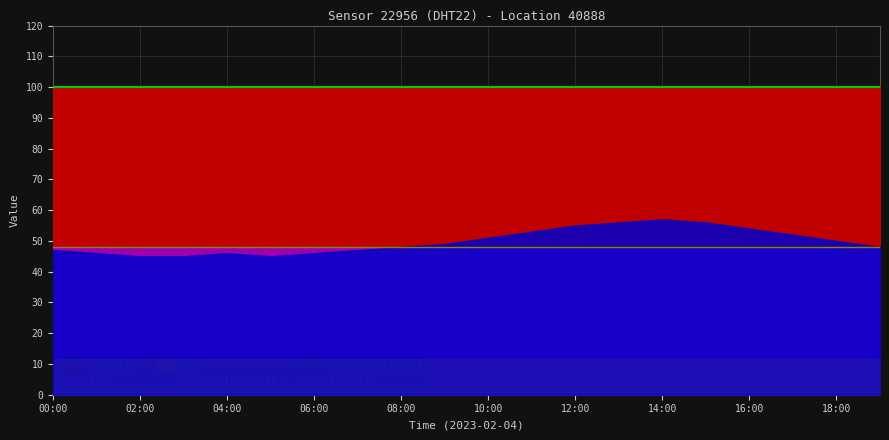

What is the spread (max minus min) of values at 02:00?

51.8